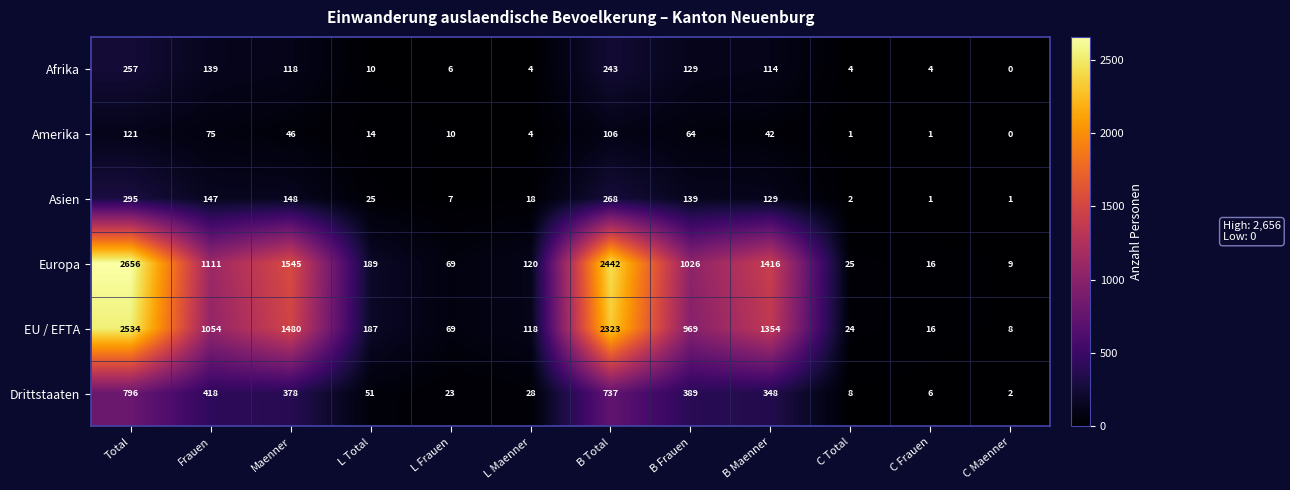

Which label corresponds to the largest value in the chart?

Total